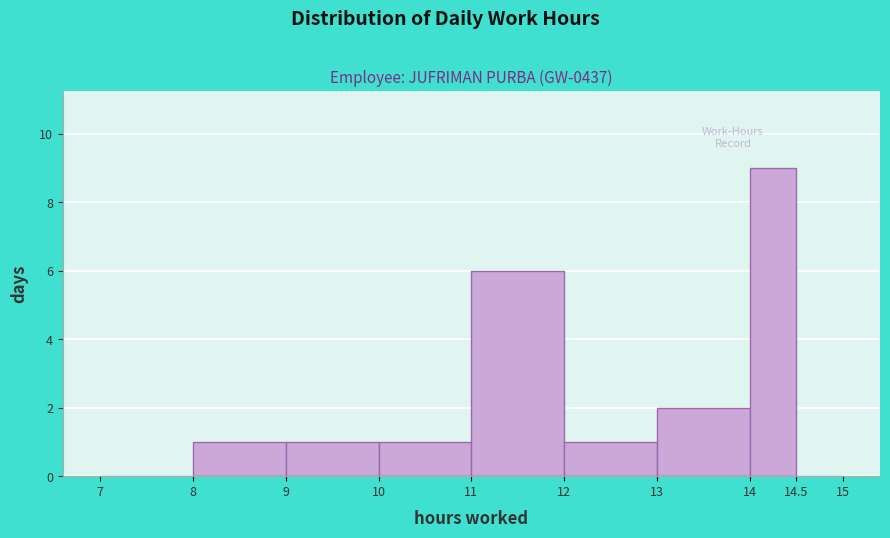

Reading left to right, list every bar in this chart as the range it spans on the x-axis followed by its height. The values are not printed on the chart, so give them approximately, as read against the axis.

7 to 8: 0
8 to 9: 1
9 to 10: 1
10 to 11: 1
11 to 12: 6
12 to 13: 1
13 to 14: 2
14 to 14.5: 9
14.5 to 15: 0